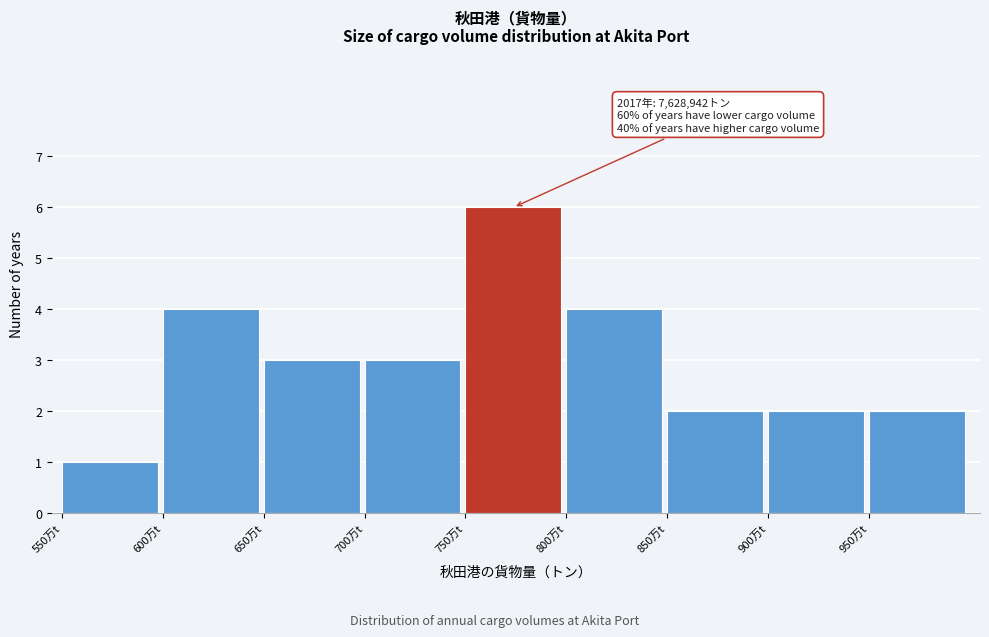

Reading left to right, extract all data points from this chart.

550万t=1	600万t=4	650万t=3	700万t=3	750万t=6	800万t=4	850万t=2	900万t=2	950万t=2